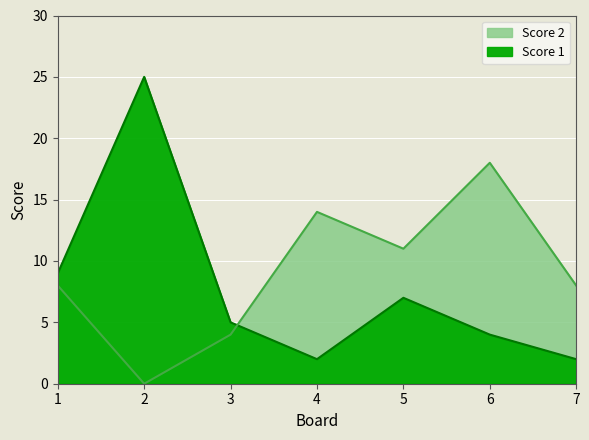

How many categories are shown in the chart?

7